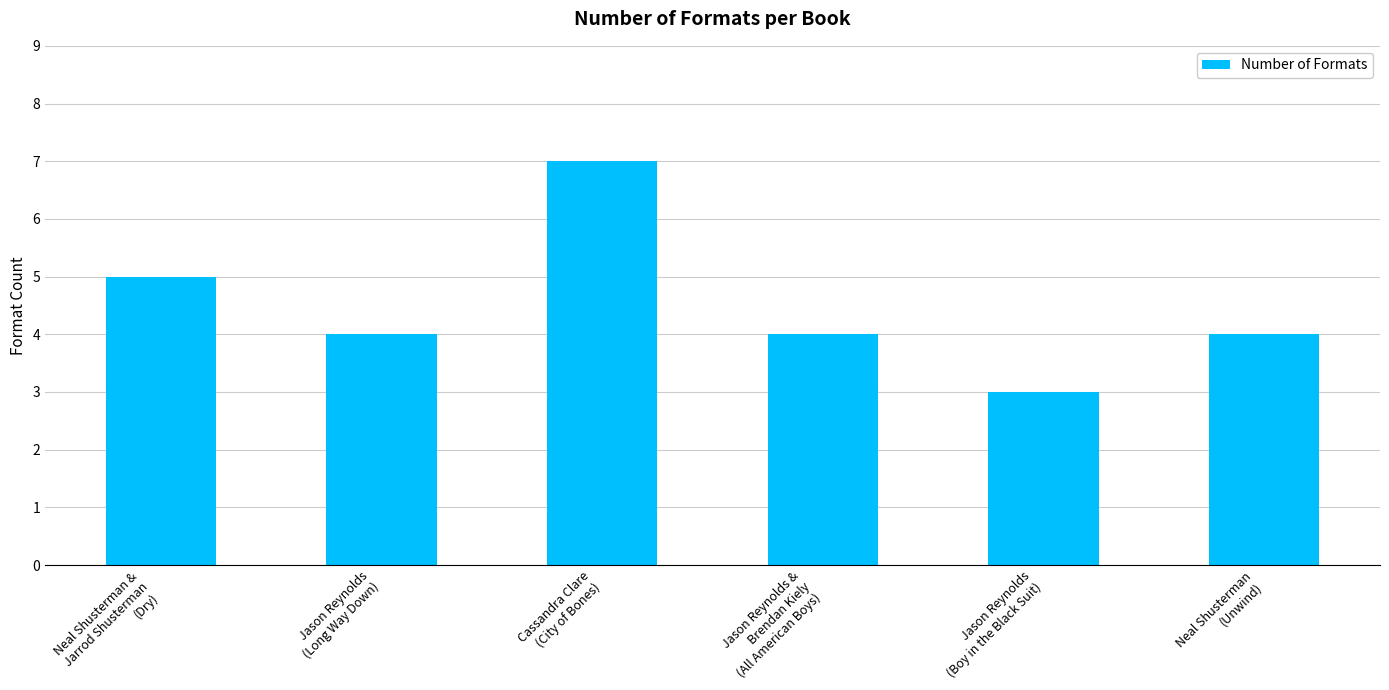

What is the value of the 1st bar from the left?

5